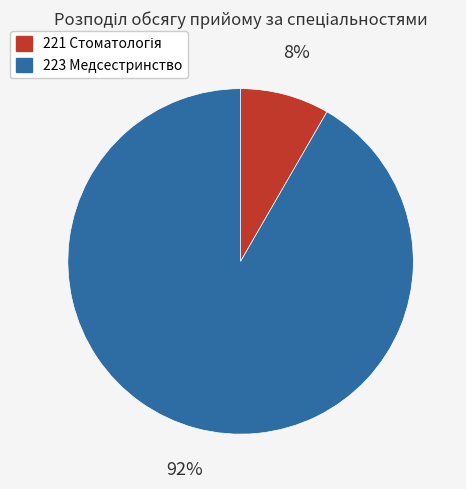

What is the majority slice?

223 Медсестринство